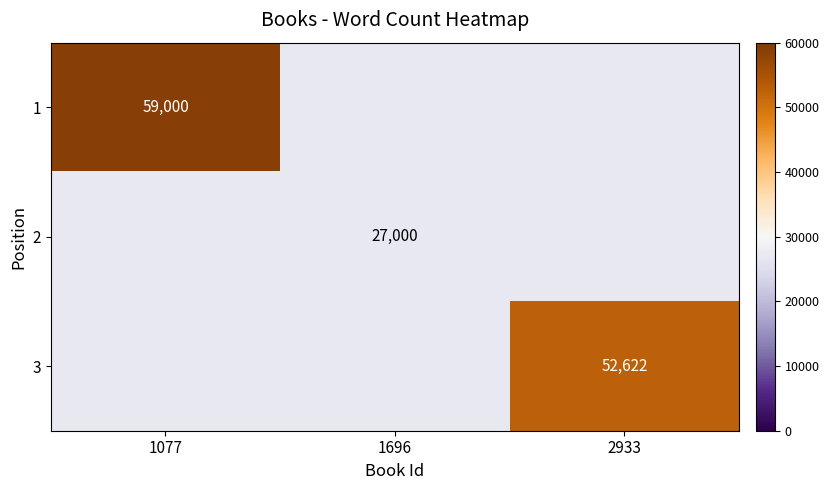

The value of 1 at 1077 is 59000. True or false?

True